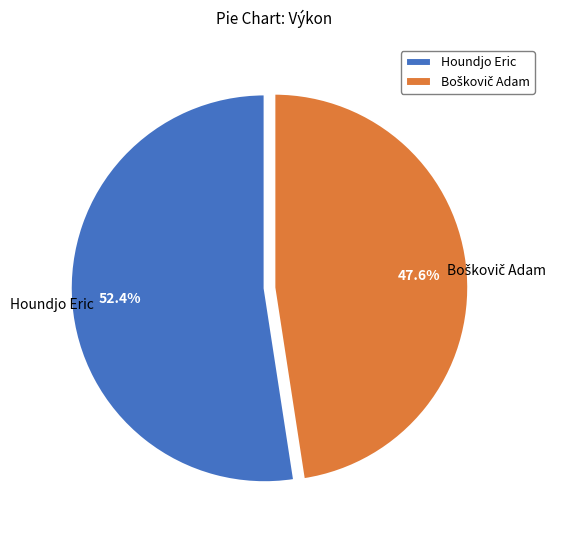

What percentage is NOT represented by Houndjo Eric?

47.6%